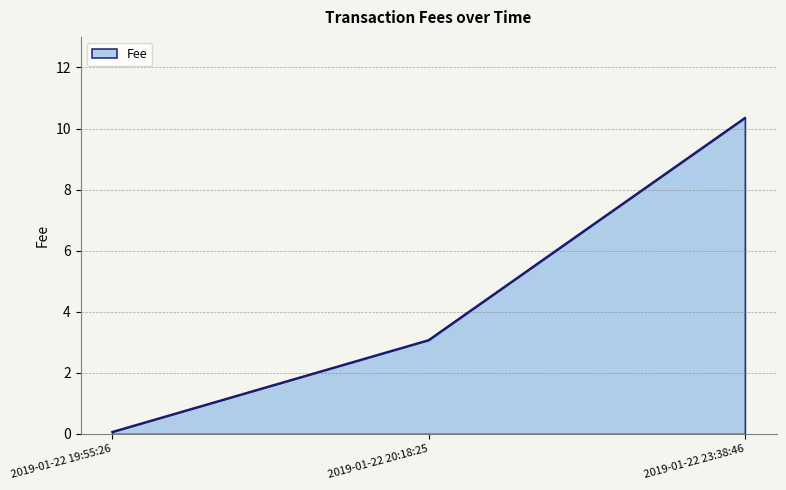

Reading left to right, what are all the values shown in this chart?

0.1	3.1	10.3